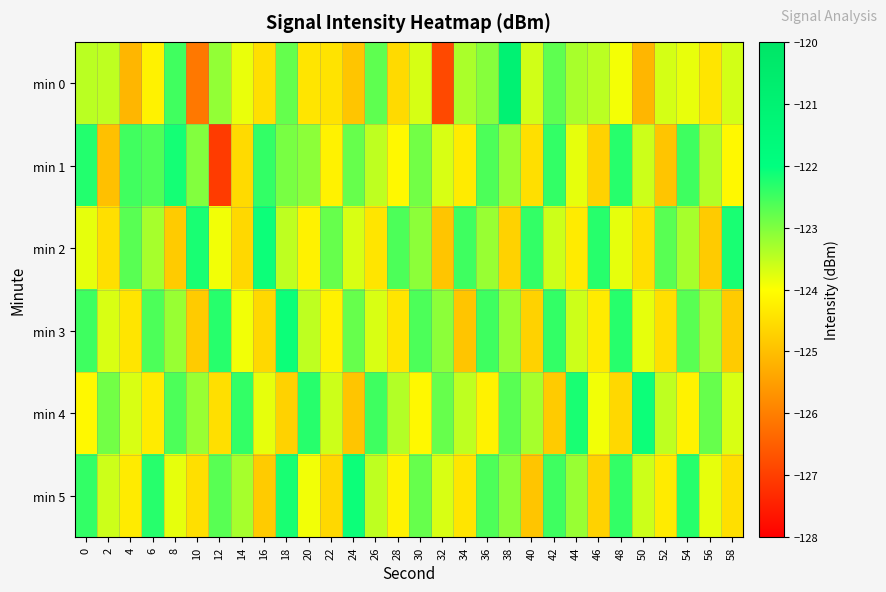

What is the spread (max minus min) of values at 54?

1.9